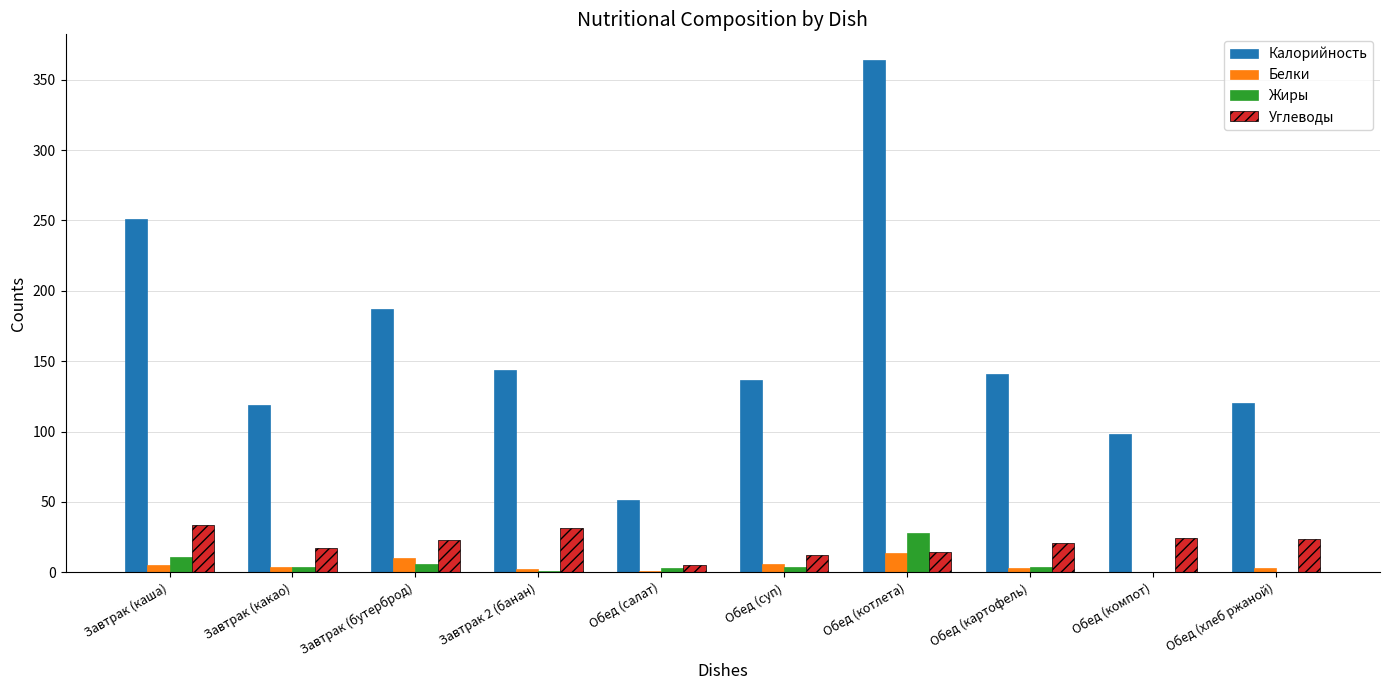

At which category is the sum across all series the highest?

Обед (котлета)